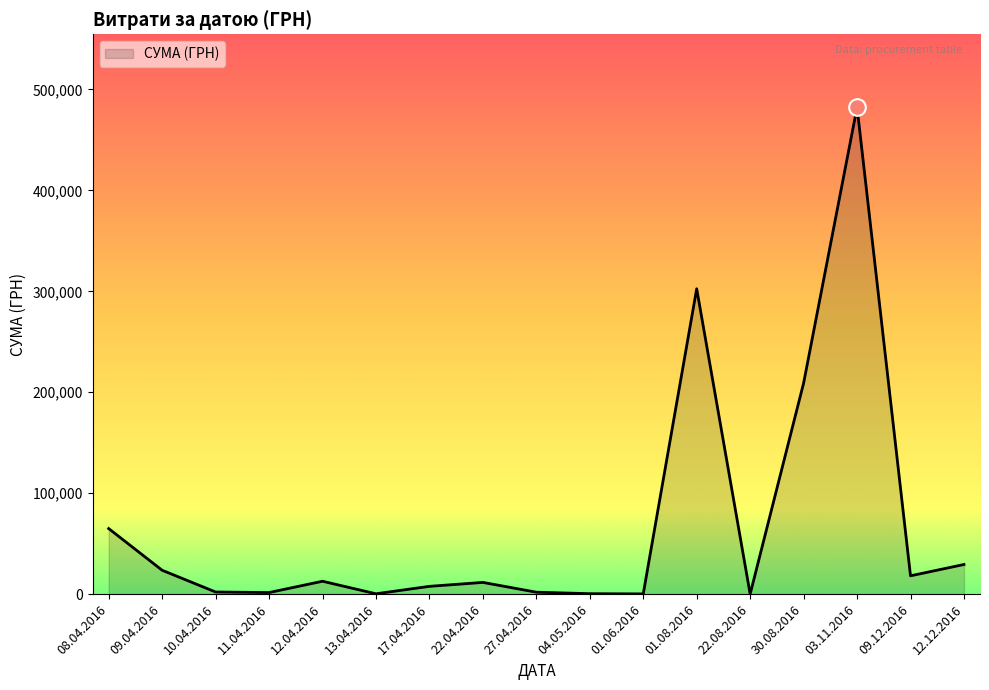

Does the chart have visible grid lines?

No